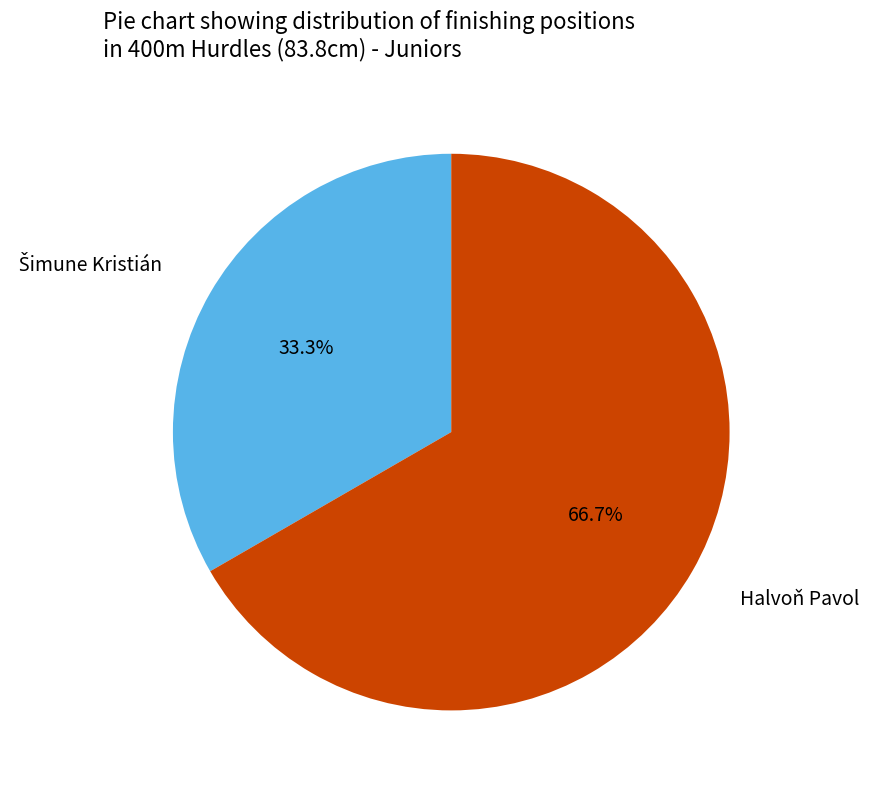

Is there a majority slice in this chart?

Yes